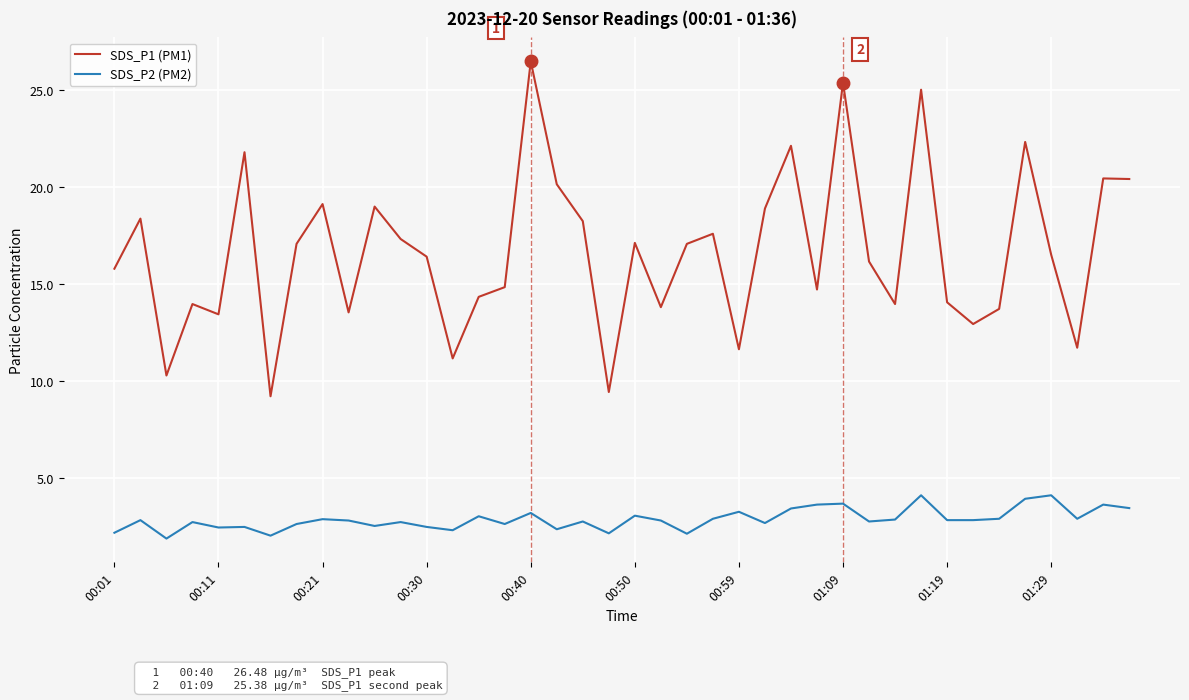

True or false: SDS_P2 (PM2) and SDS_P1 (PM1) cross at least once.

False